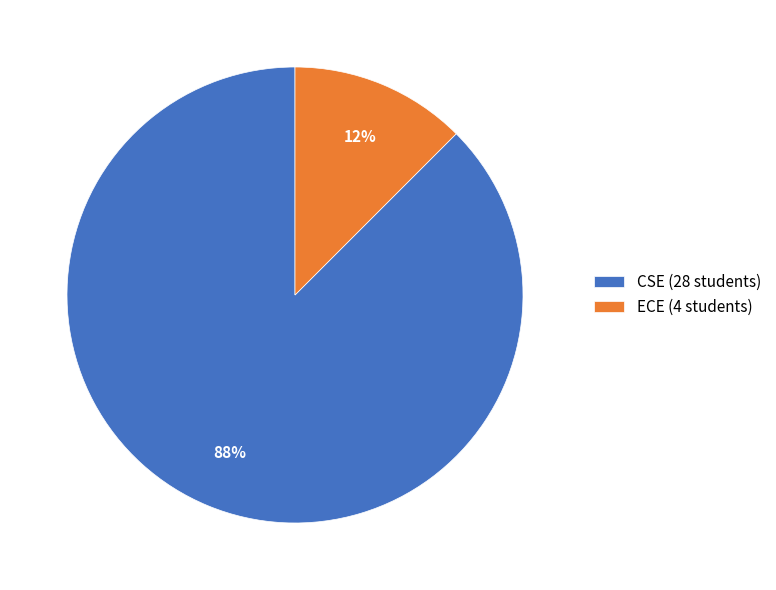

How many slices are in this pie chart?

2